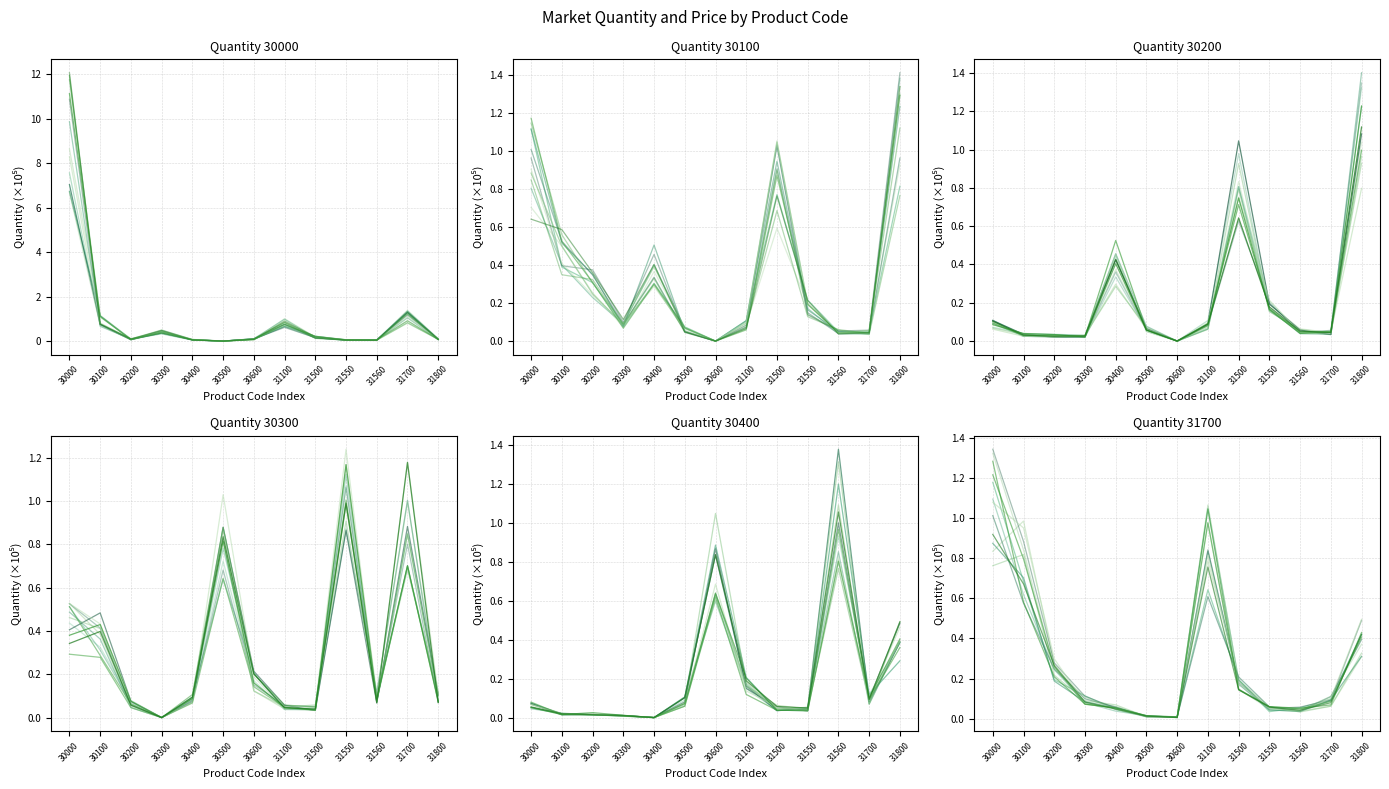

Where is Quantity_30400 nearest to the value 0?

30400